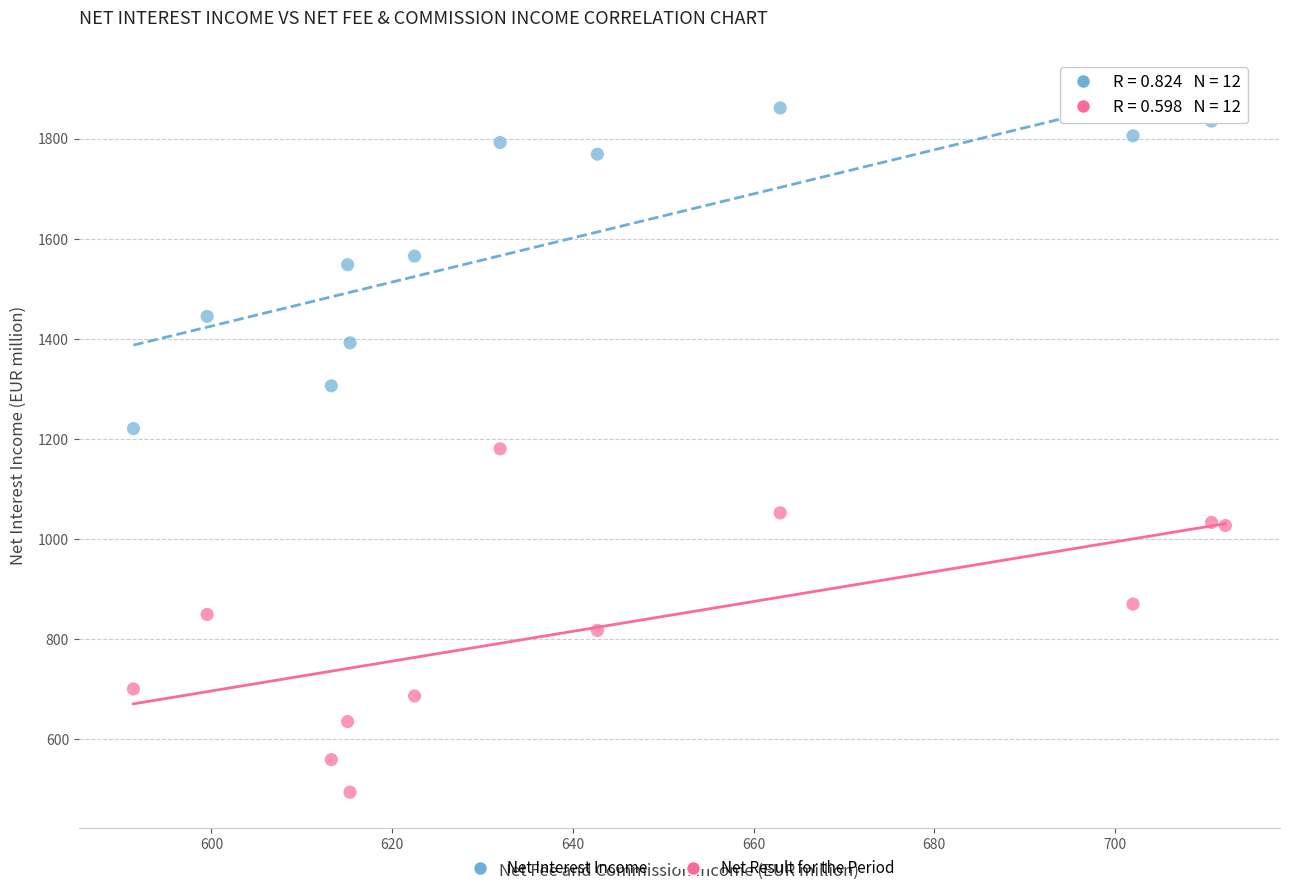

What are all the series names shown in the legend?

Net Interest Income, Net Result for the Period